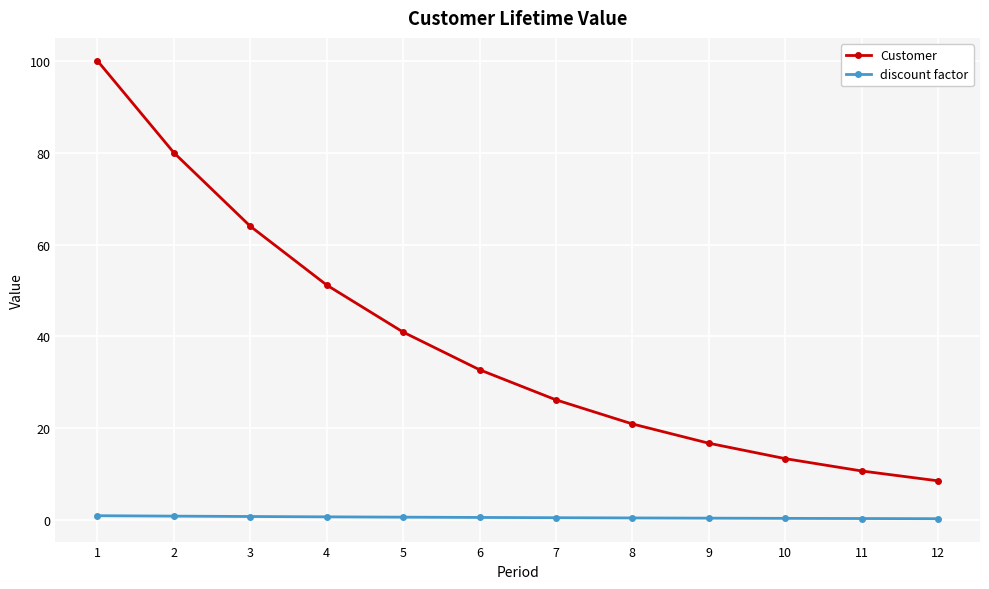

True or false: discount factor and Customer intersect in this chart.

False